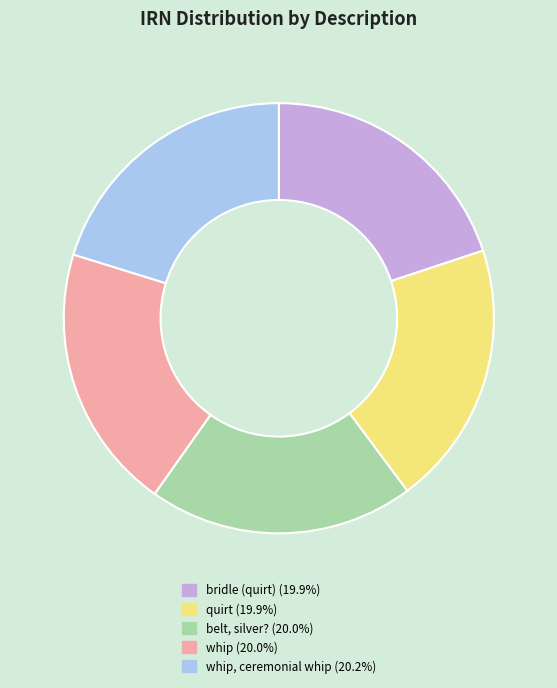

Does any single category account for the majority?

No